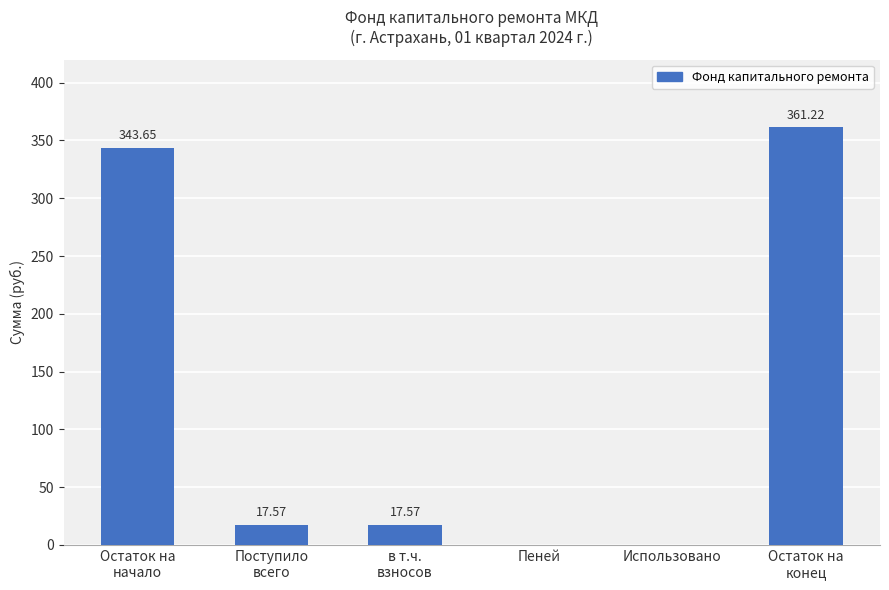

What is the sum of all values?

740.0